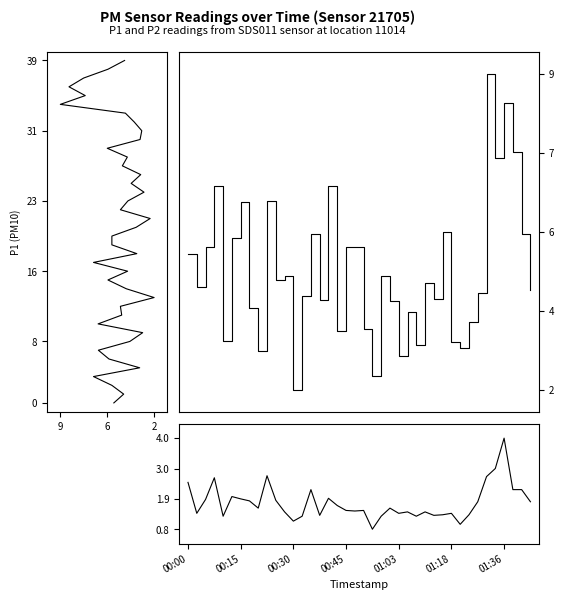

In P2, how many points are lower than both neighbors (excluding endpoints)?

11